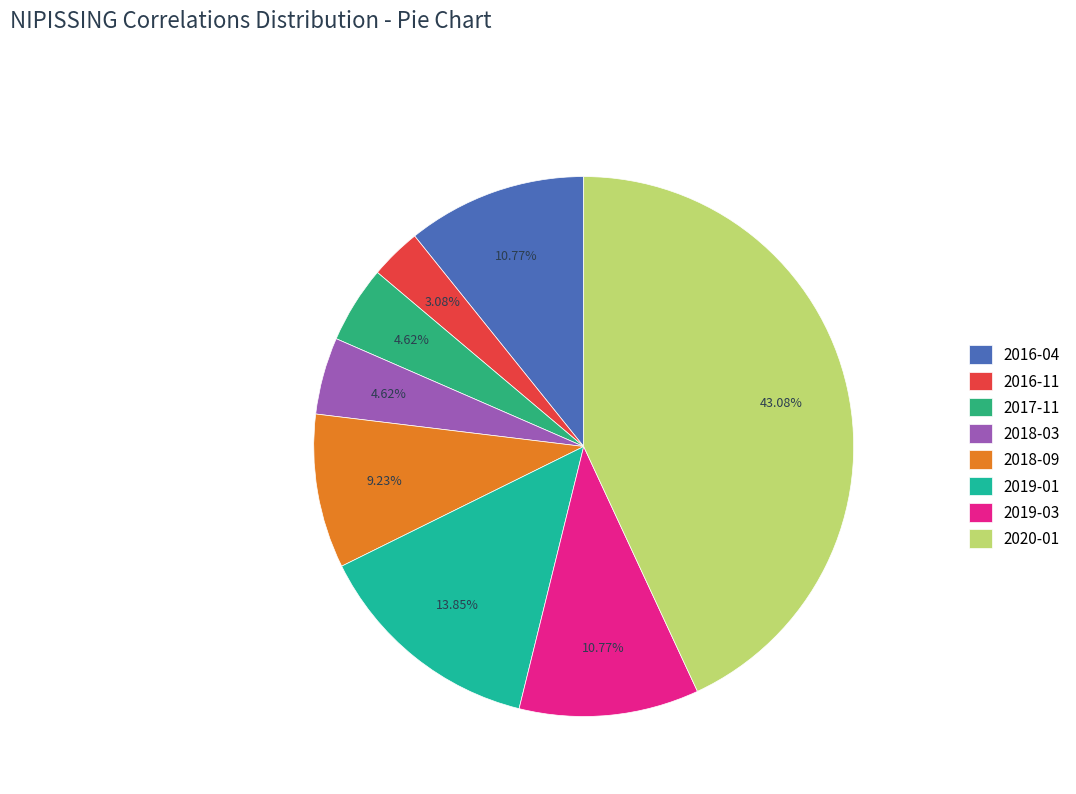

To the nearest percent, what portion does 2017-11 represent?

5%